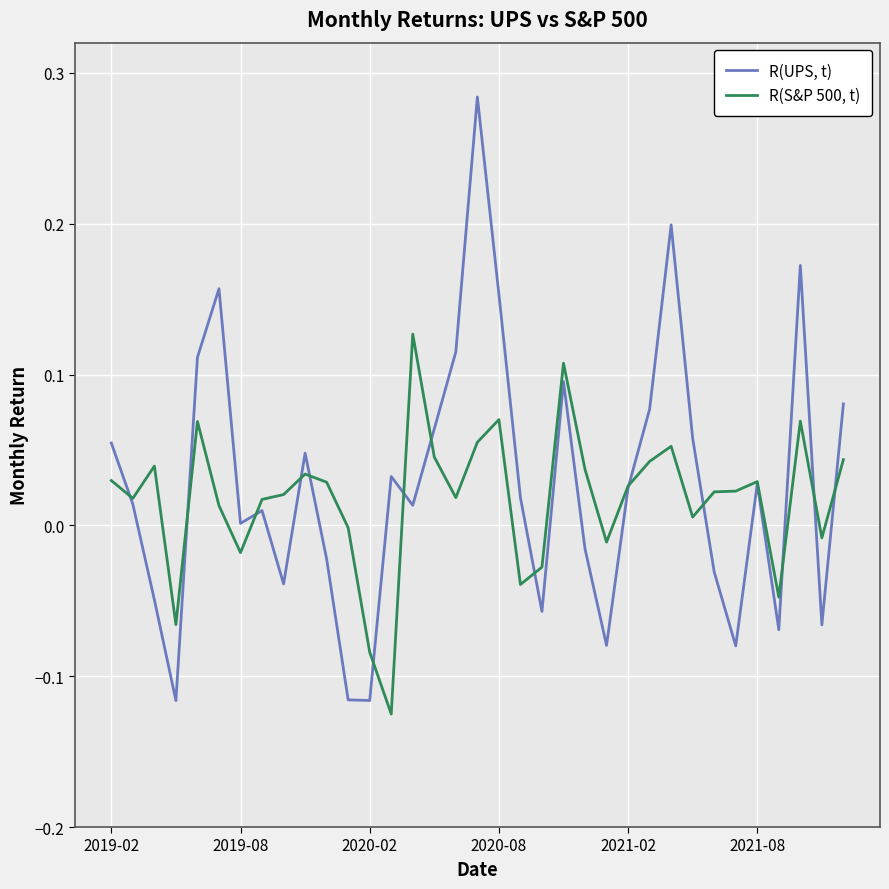

Rank the series by their maximum value, from lowest to highest.

R(S&P 500, t), R(UPS, t)